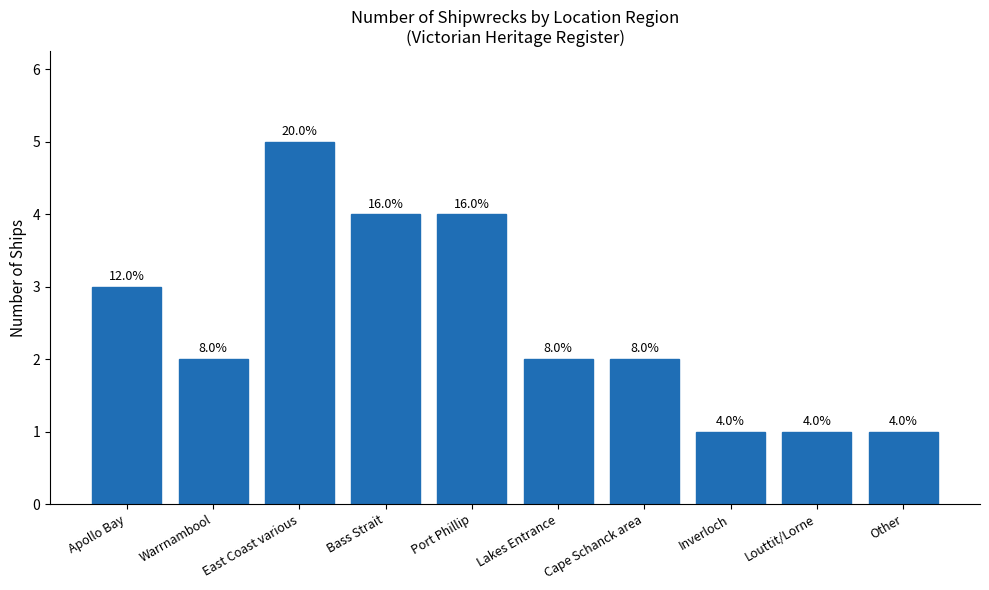

What is the sum of the values at Lakes Entrance and East Coast various?

7